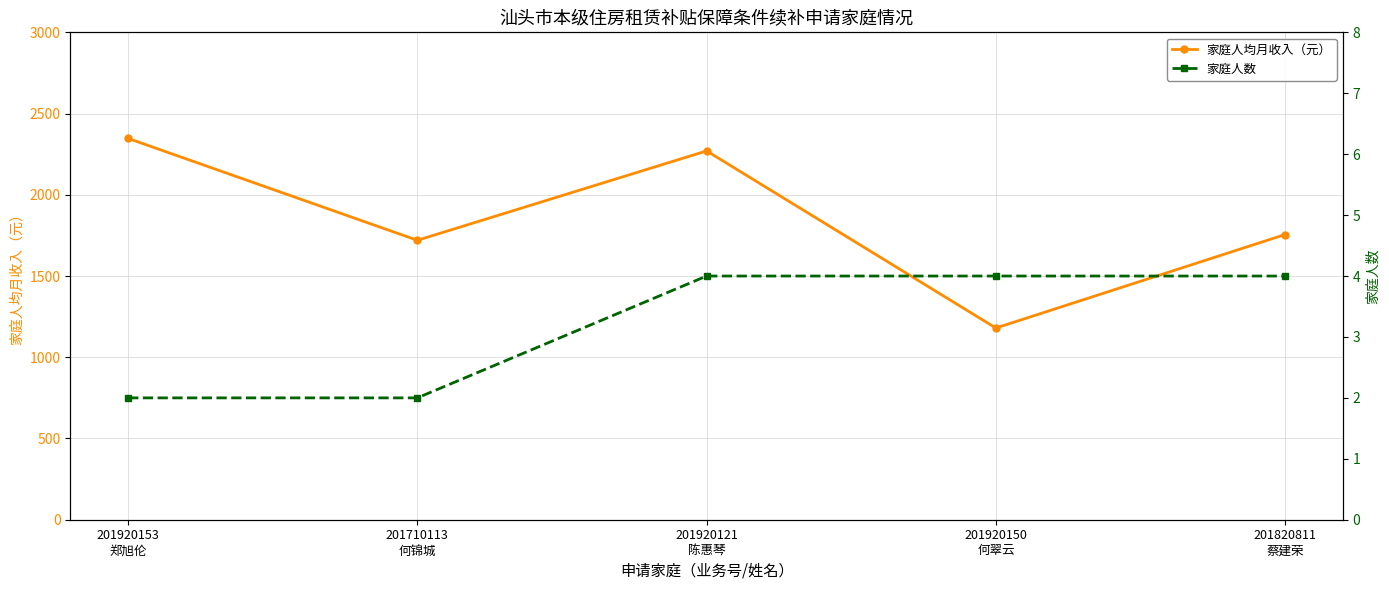

The 家庭人数 series shows 3.2 at 201920153
郑旭伦. True or false?

False